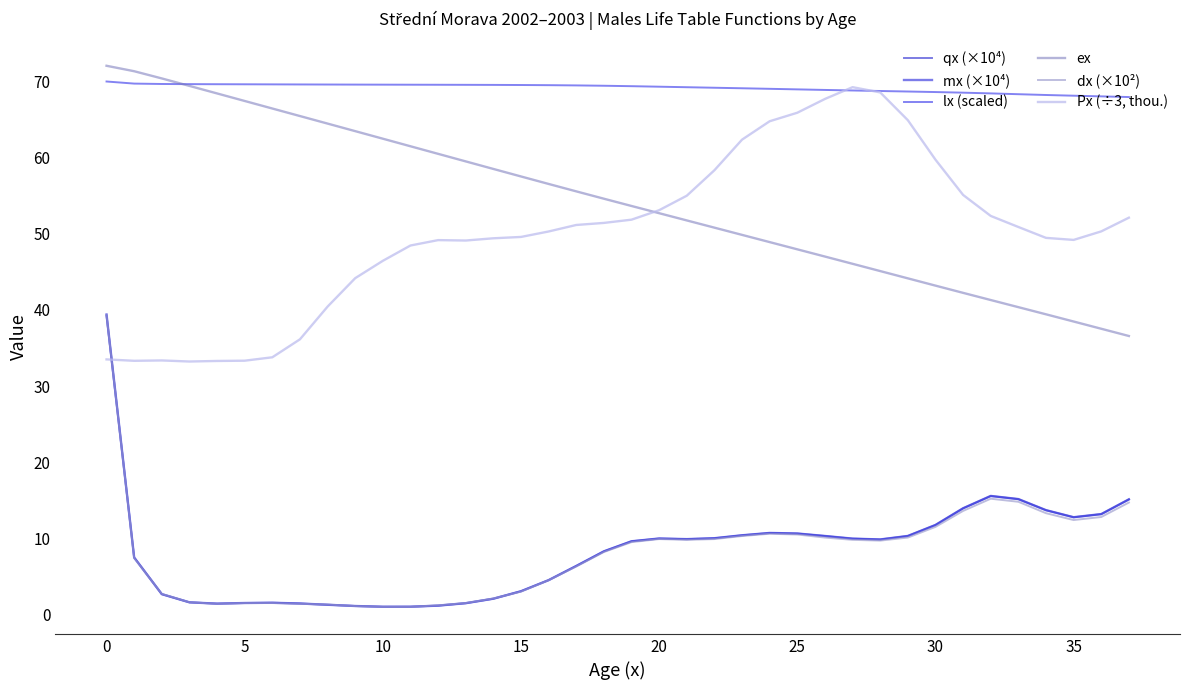

True or false: ex and qx (×10⁴) cross at least once.

False